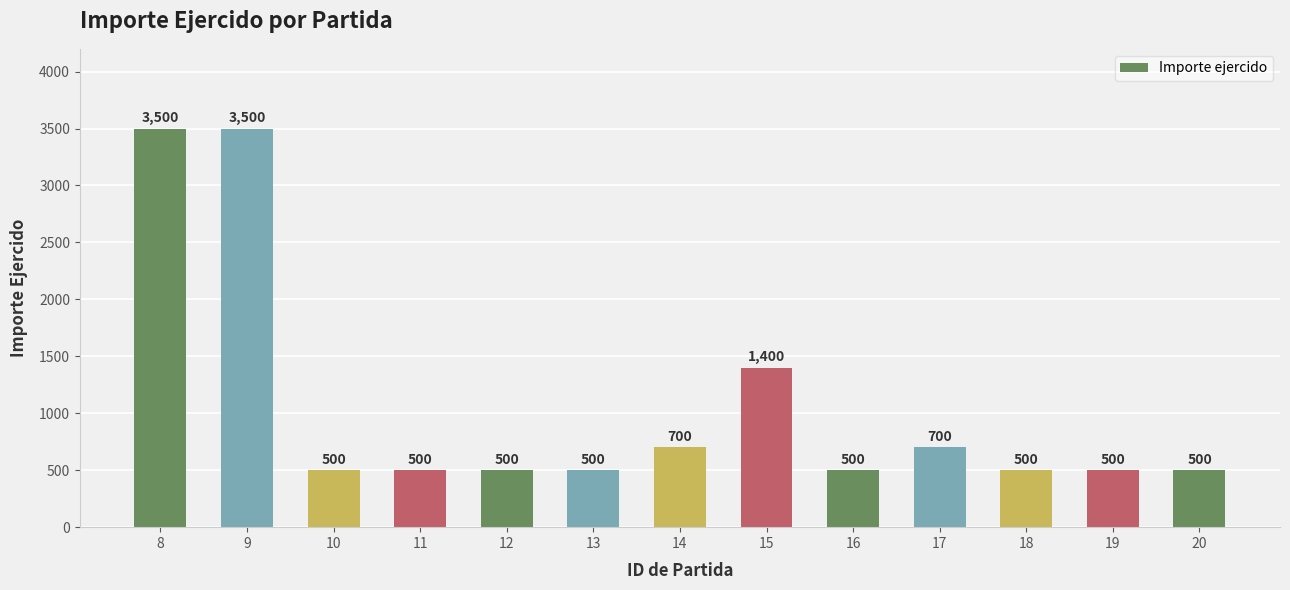

What is the minimum value shown in the chart?

500